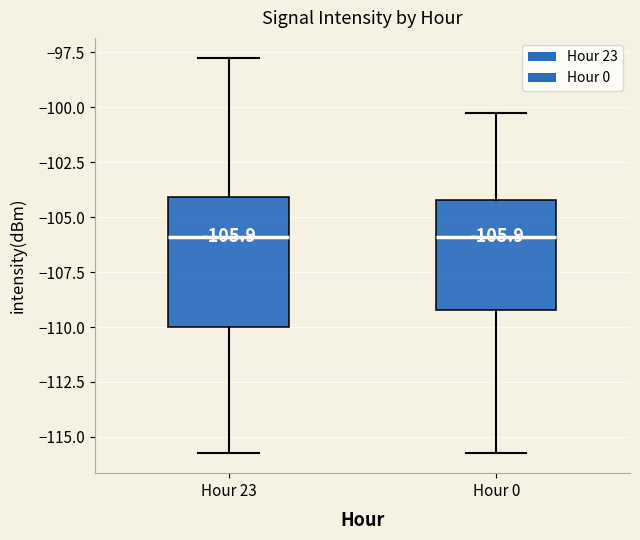

Which box is the tallest, from its lower edge to its upper edge?

Hour 23